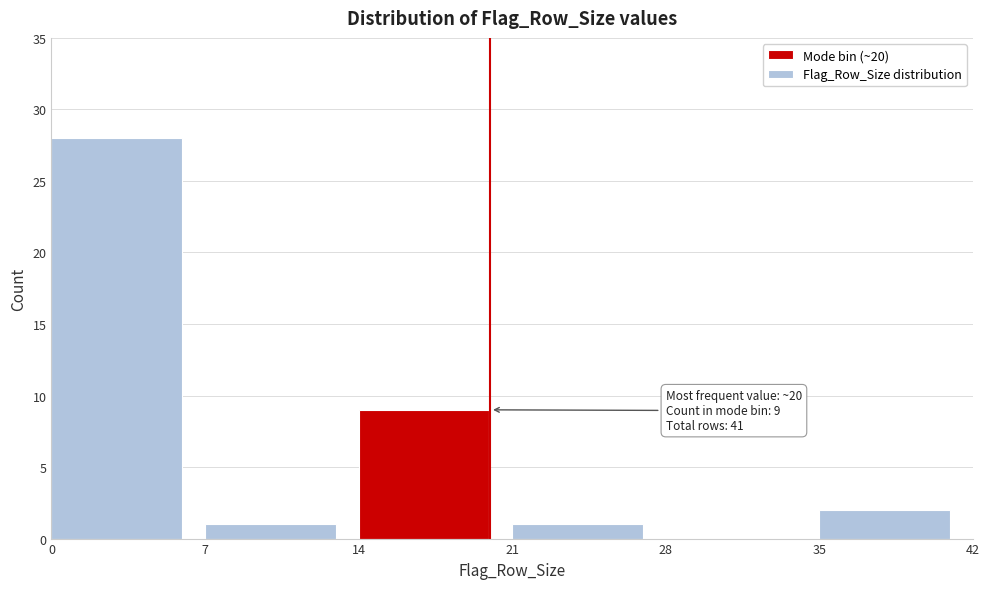

Which range on the x-axis has the tallest bar?

0 to 7